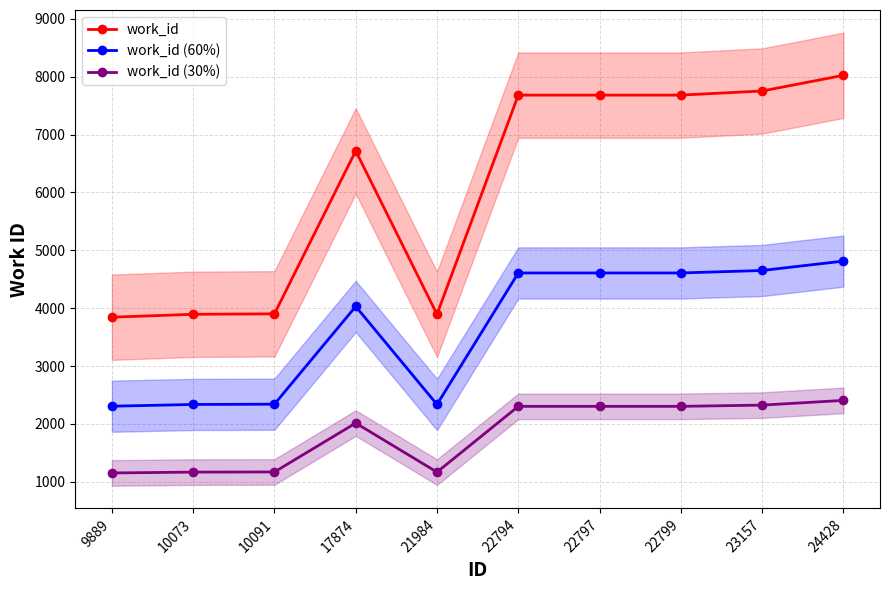

Which category has the lowest value across all series?

9889